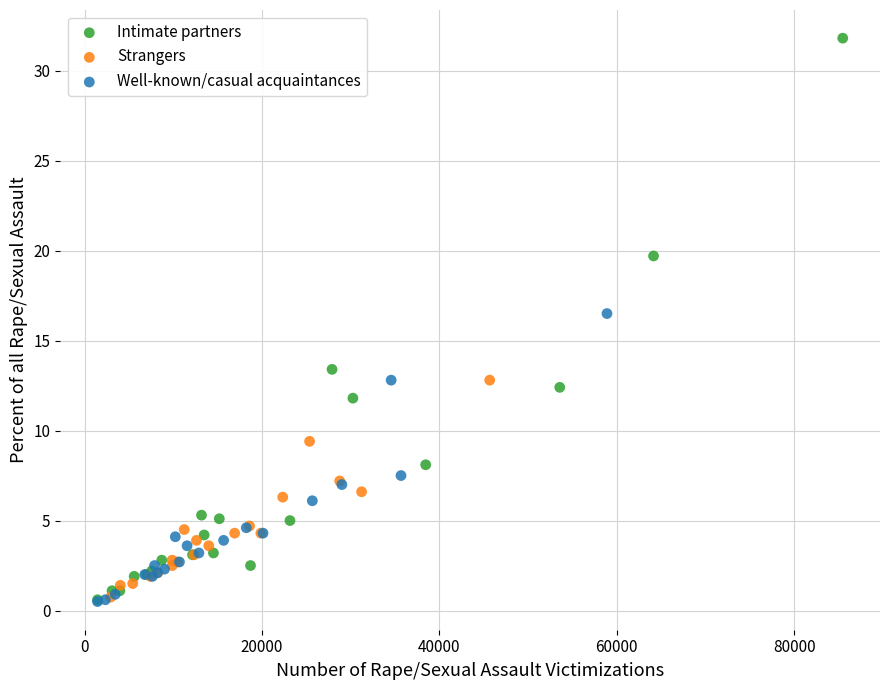

Which series has the widest spread of Y values?

Intimate partners